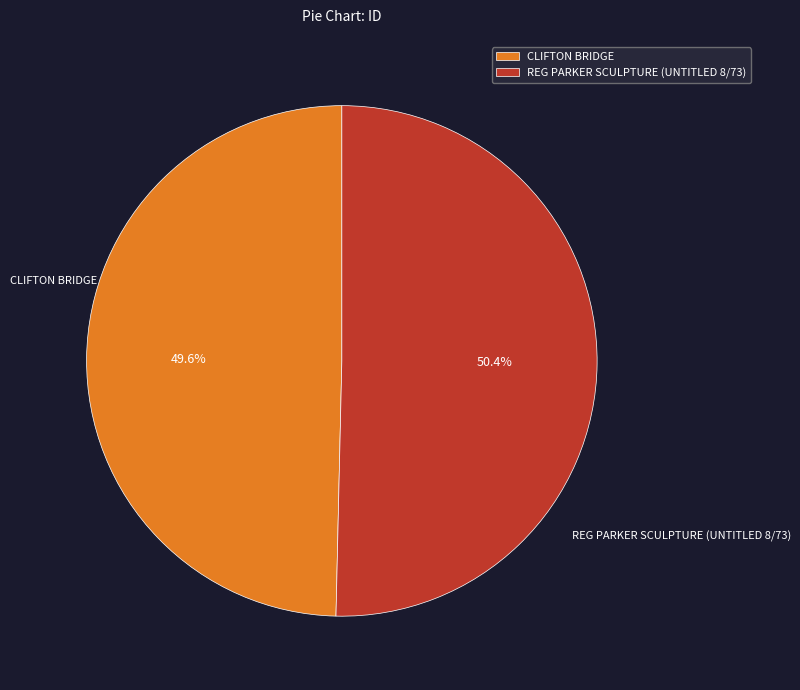

How much of the chart is everything except CLIFTON BRIDGE?

50.4%